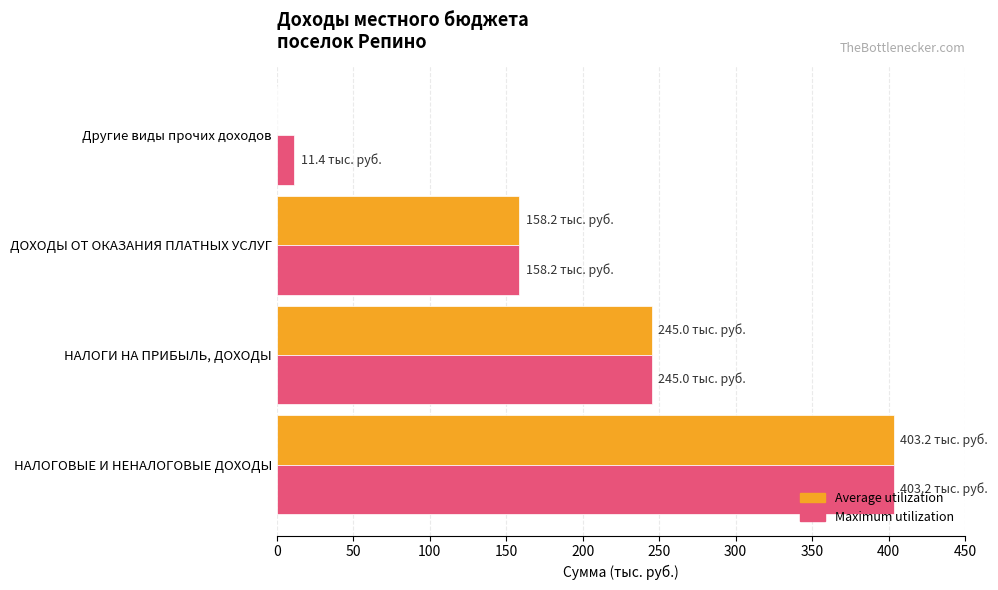

Where is Maximum utilization nearest to the value 207?

НАЛОГИ НА ПРИБЫЛЬ, ДОХОДЫ